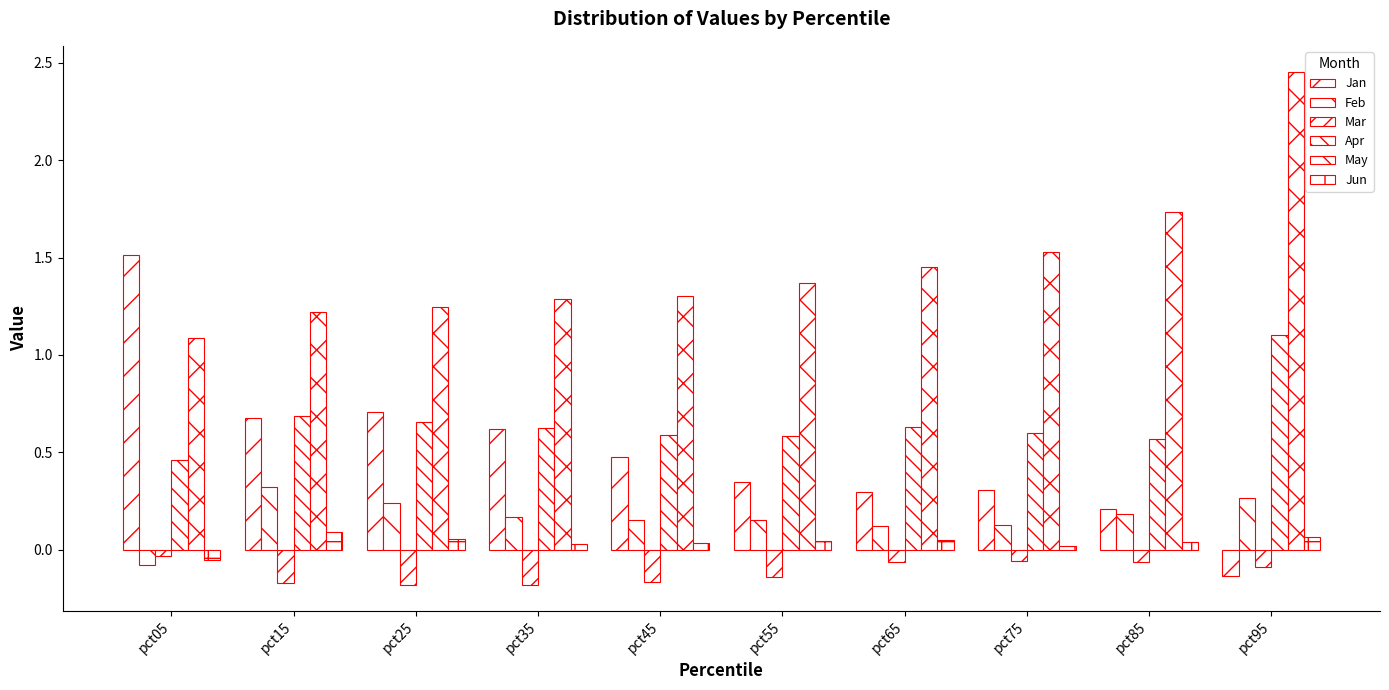

How many bars are there in each group?

6